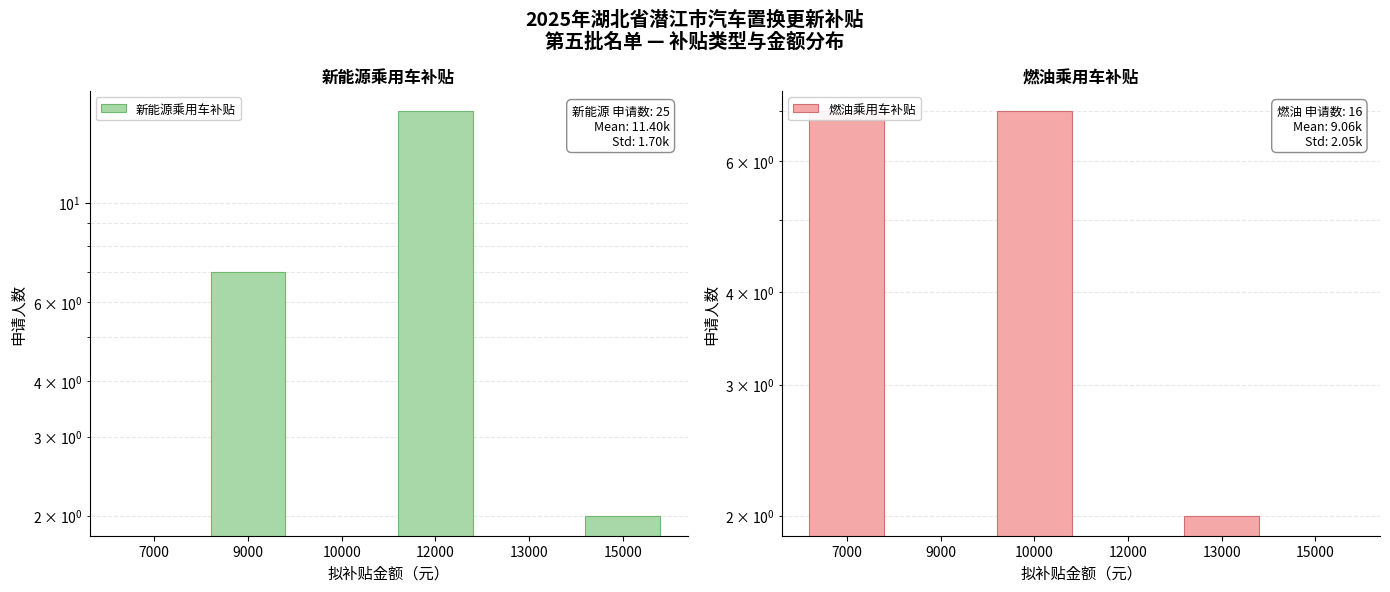

What is the sum of all 燃油乘用车补贴 values?

16